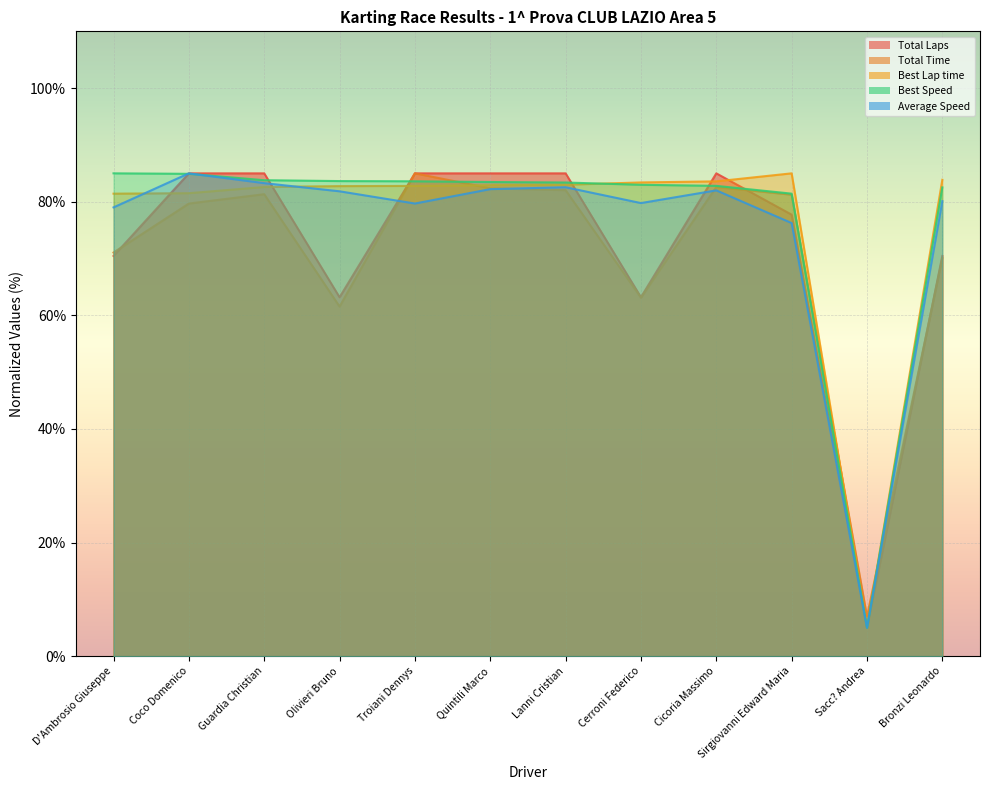

Where is Best Speed nearest to the value 44?

Sirgiovanni Edward Maria